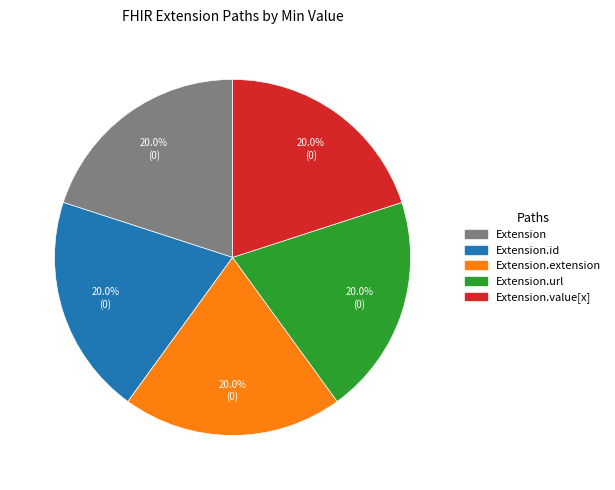

Does any single category account for the majority?

No